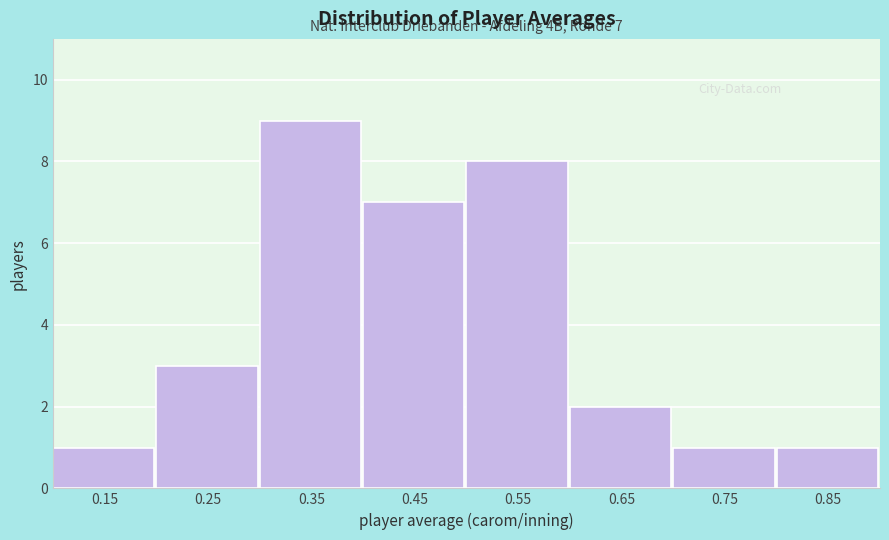

Over which range of the x-axis is the bar tallest?

0.3 to 0.4